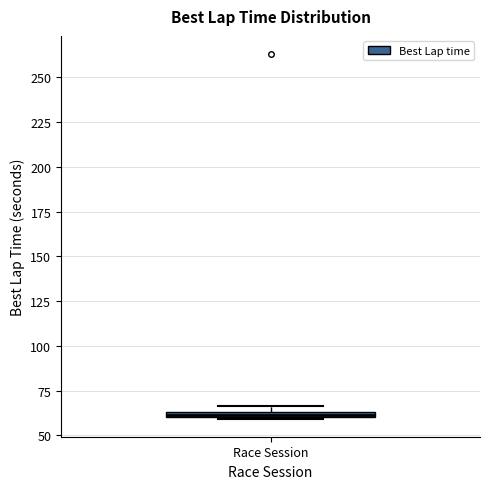

Where is the upper edge of the box for Race Session on the y-axis? The values are not printed on the chart, so give them approximately, as read against the axis.

65